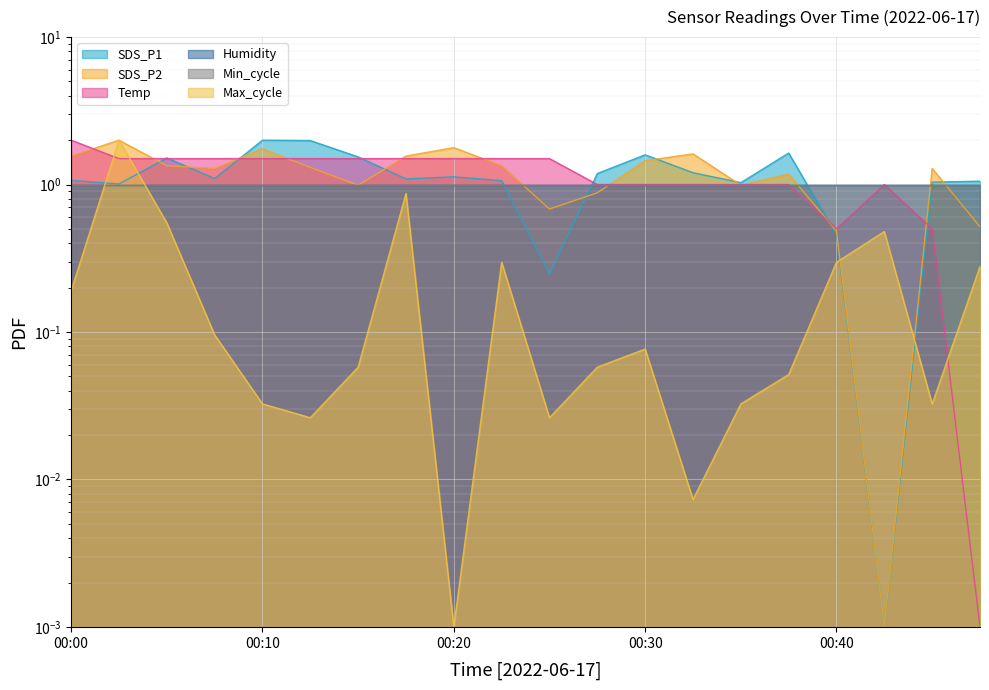

How many interior local valleys does the Temp series have?

1